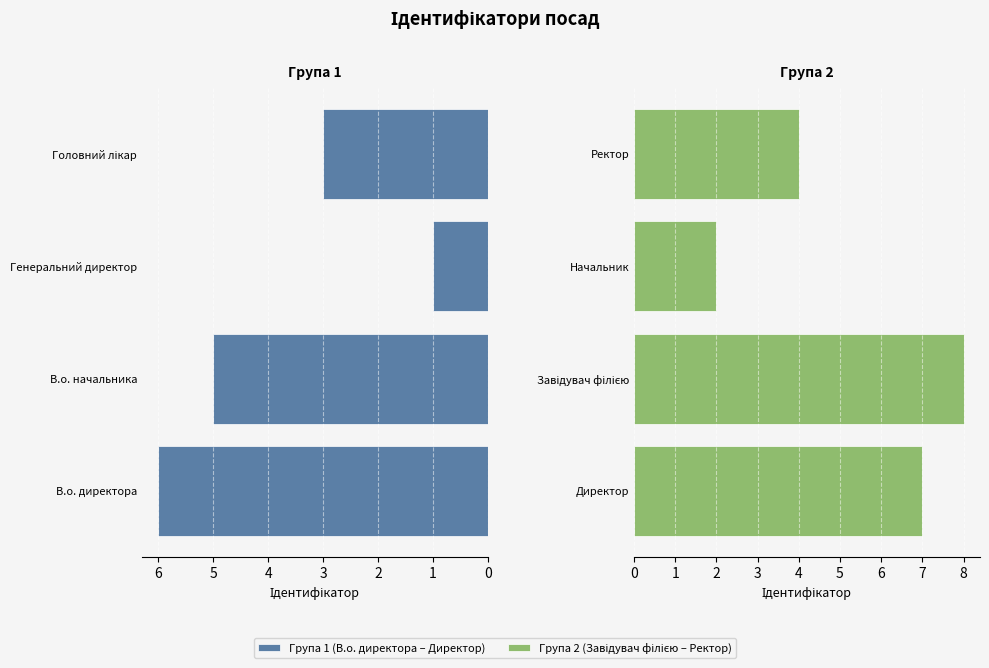

List the series in order of their peak value, highest first.

Група 2 (Завідувач філією – Ректор), Група 1 (В.о. директора – Директор)